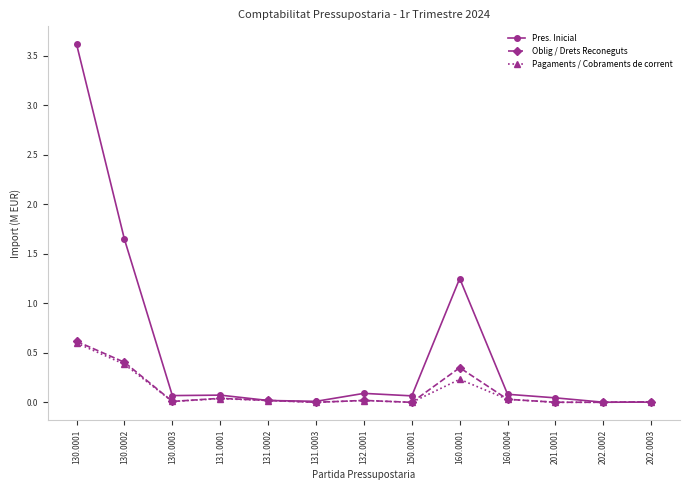

Between 130.0002 and 131.0001, which series saw the biggest shift?

Pres. Inicial